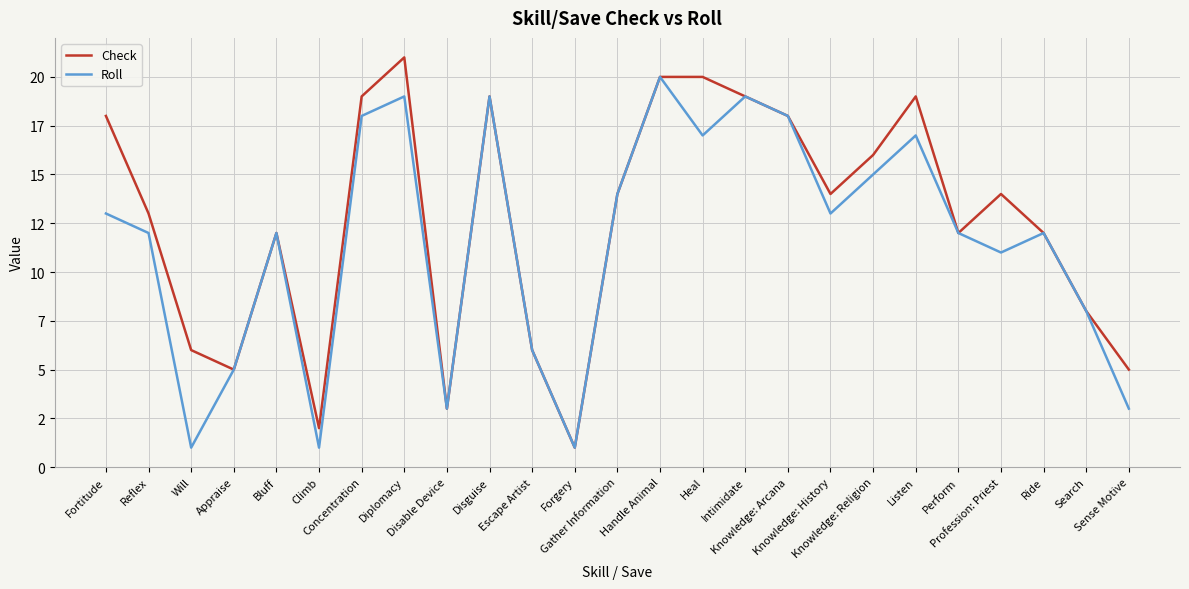

What are all the series names shown in the legend?

Check, Roll